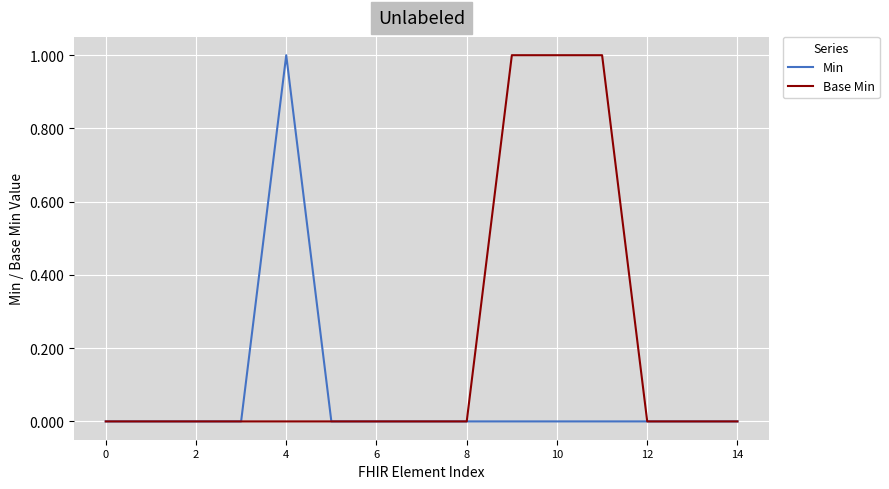

How many lines are shown in the chart?

2